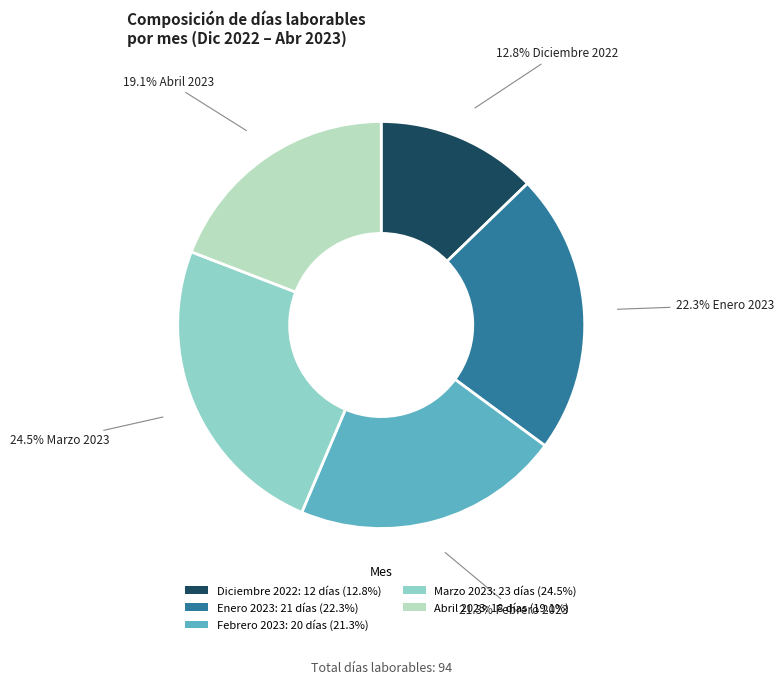

Rank the categories by value from lowest to highest.

Diciembre 2022, Abril 2023, Febrero 2023, Enero 2023, Marzo 2023